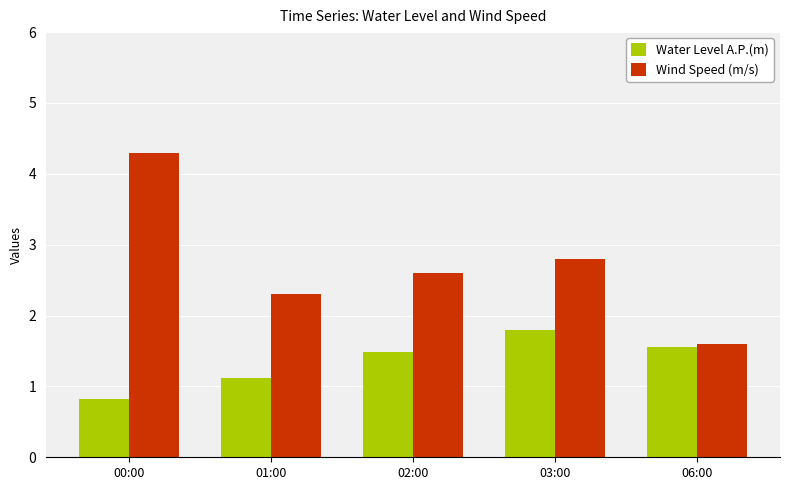

Where does the Water Level A.P.(m) series first go above 1?

01:00